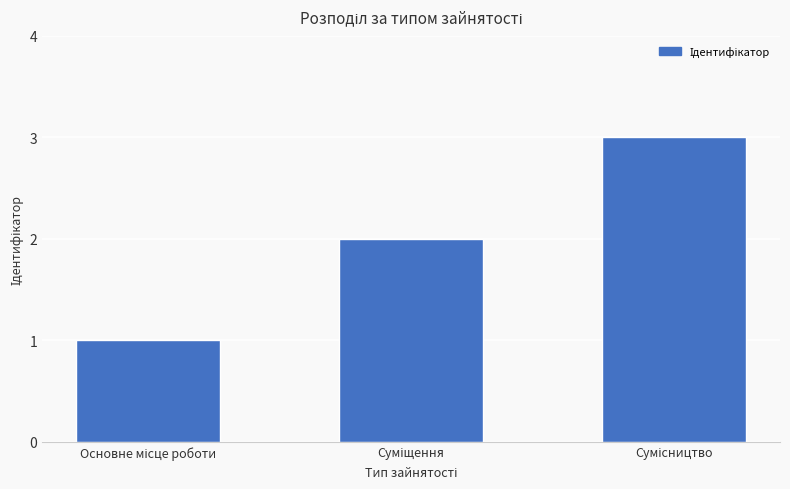

What is the greatest value displayed?

3